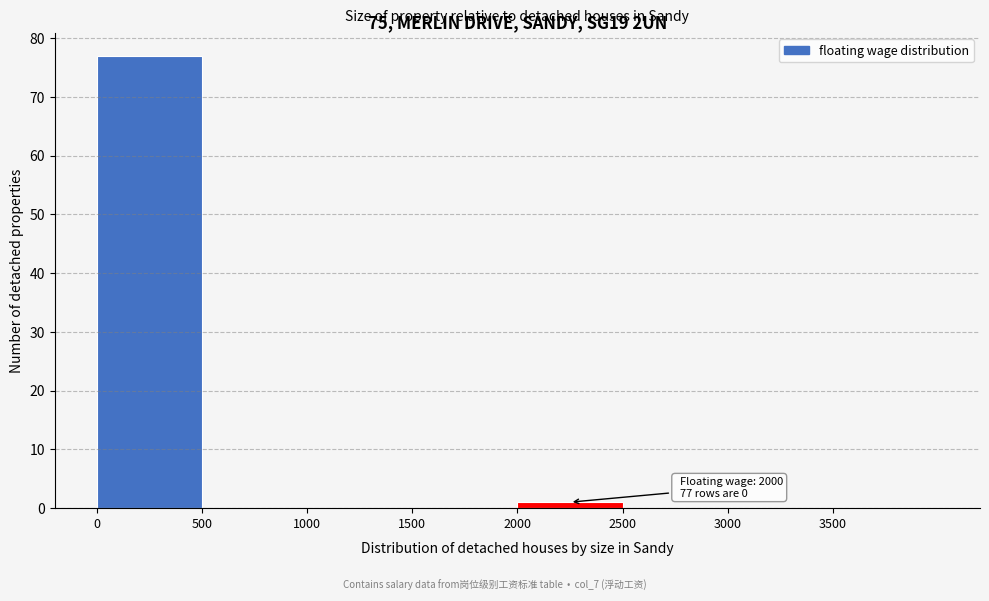

Over which range of the x-axis is the bar tallest?

0 to 500